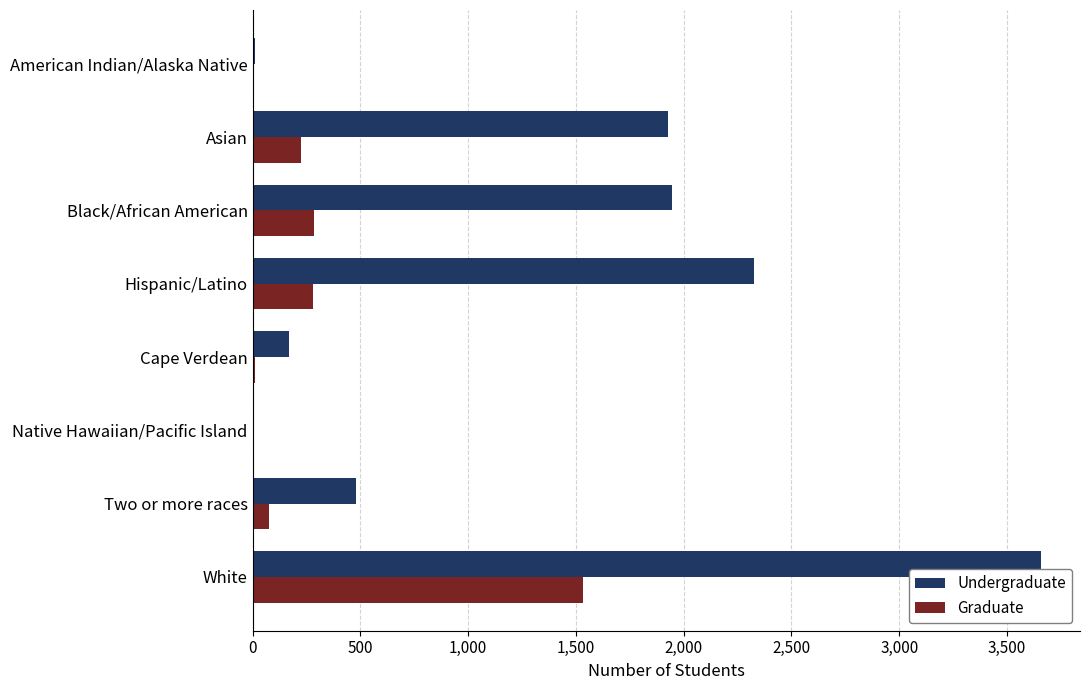

How many distinct data groups are displayed?

2